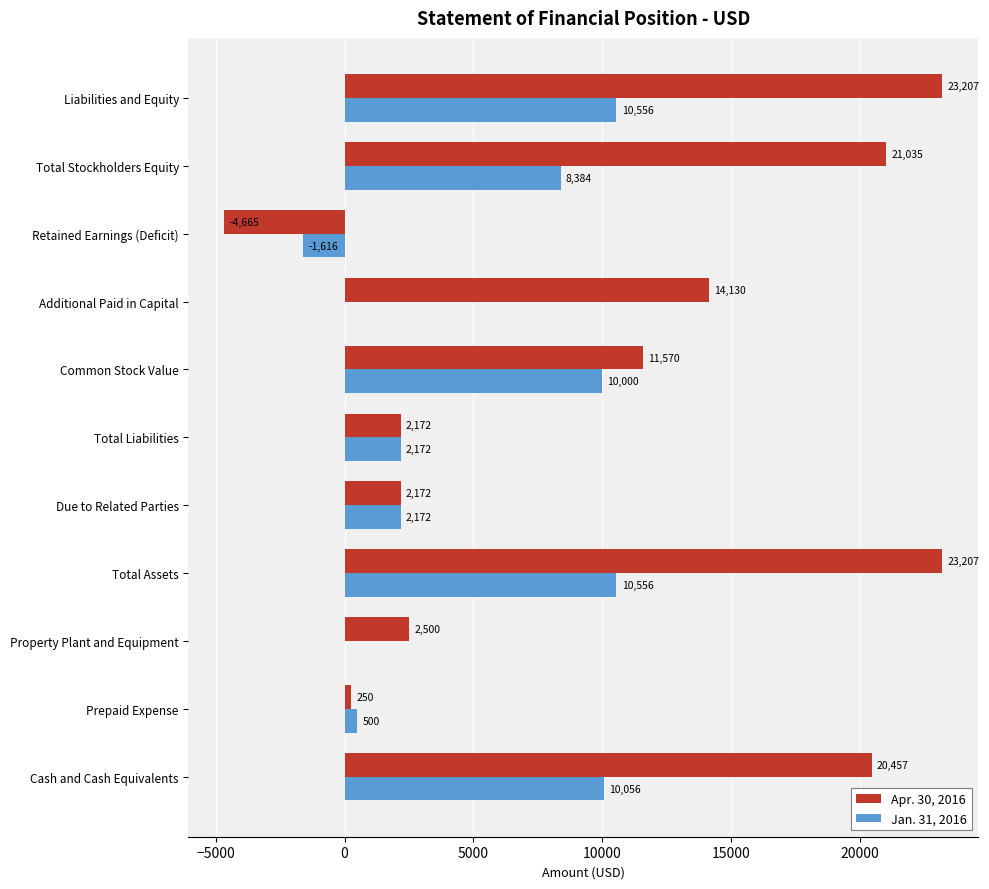

What value does the Apr. 30, 2016 series have at Property Plant and Equipment?

2500